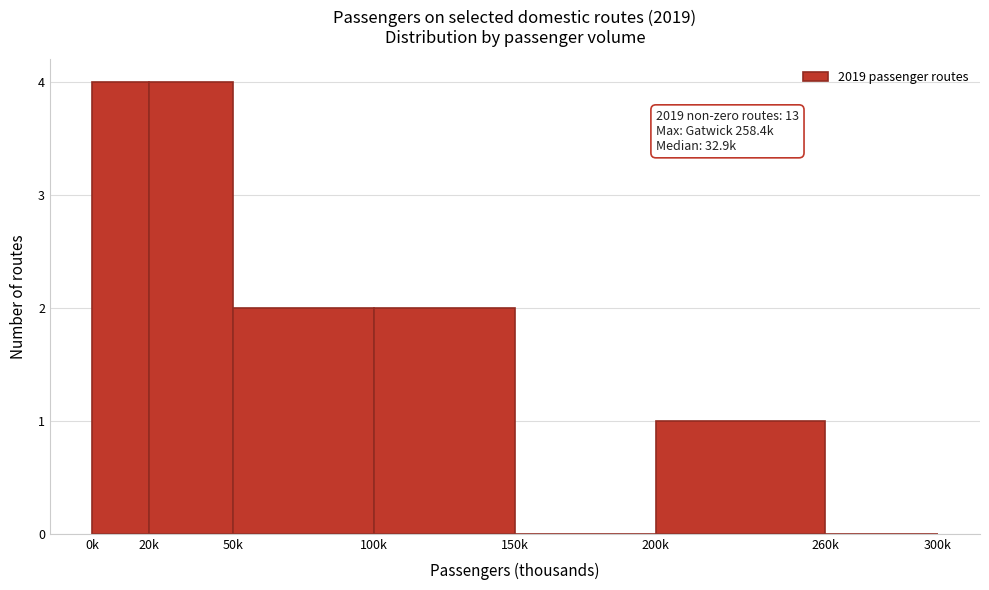

Reading left to right, list all the values displayed in this chart.

0k=4	20k=4	50k=2	100k=2	150k=0	200k=1	260k=0